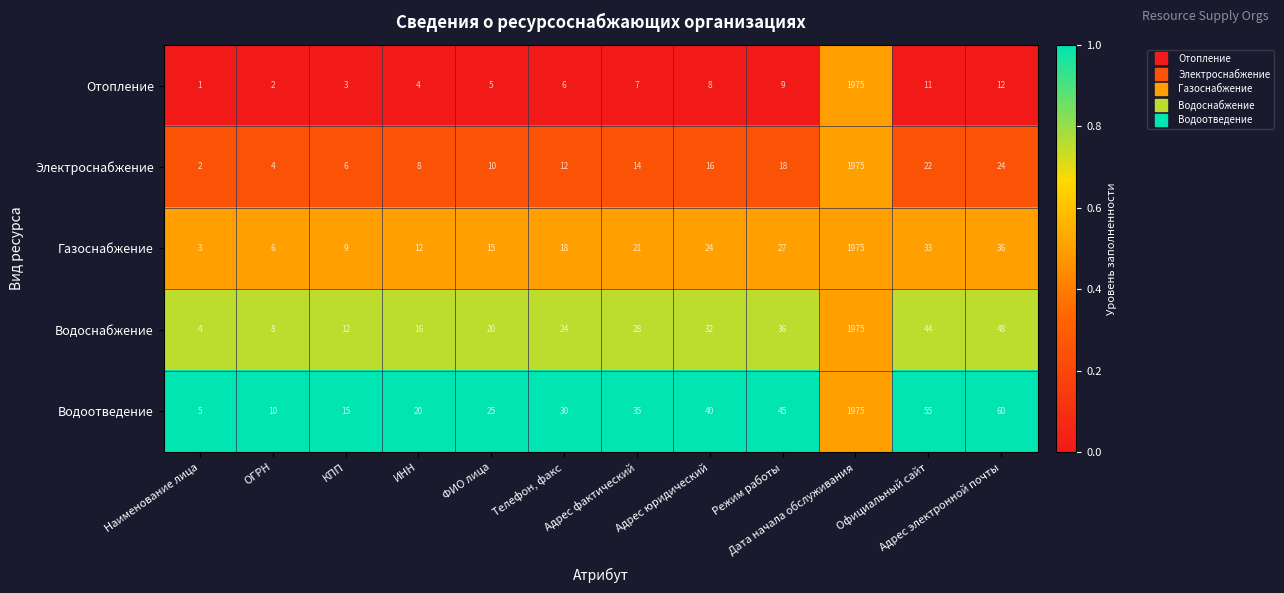

At КПП, list the series in order from largest to smallest.

Водоотведение, Водоснабжение, Газоснабжение, Электроснабжение, Отопление